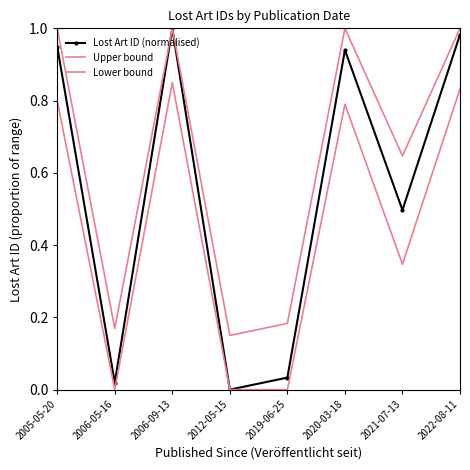

List the labels in order of Lost Art ID (normalised) value, smallest first.

2012-05-15, 2006-05-16, 2019-06-25, 2021-07-13, 2020-03-18, 2005-05-20, 2022-08-11, 2006-09-13